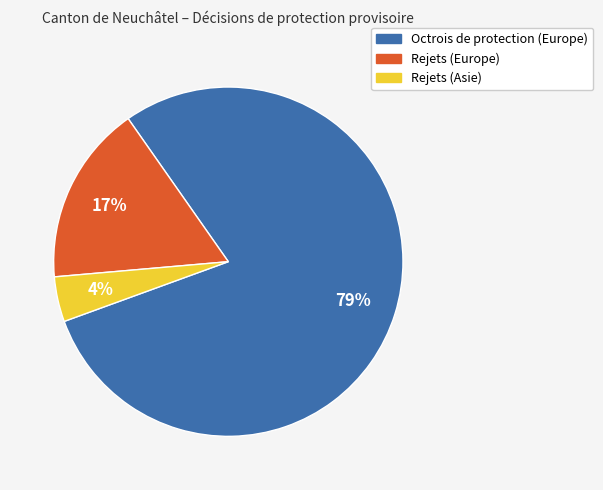

Combined, do Rejets (Europe) and Rejets (Asie) account for over 50%?

No